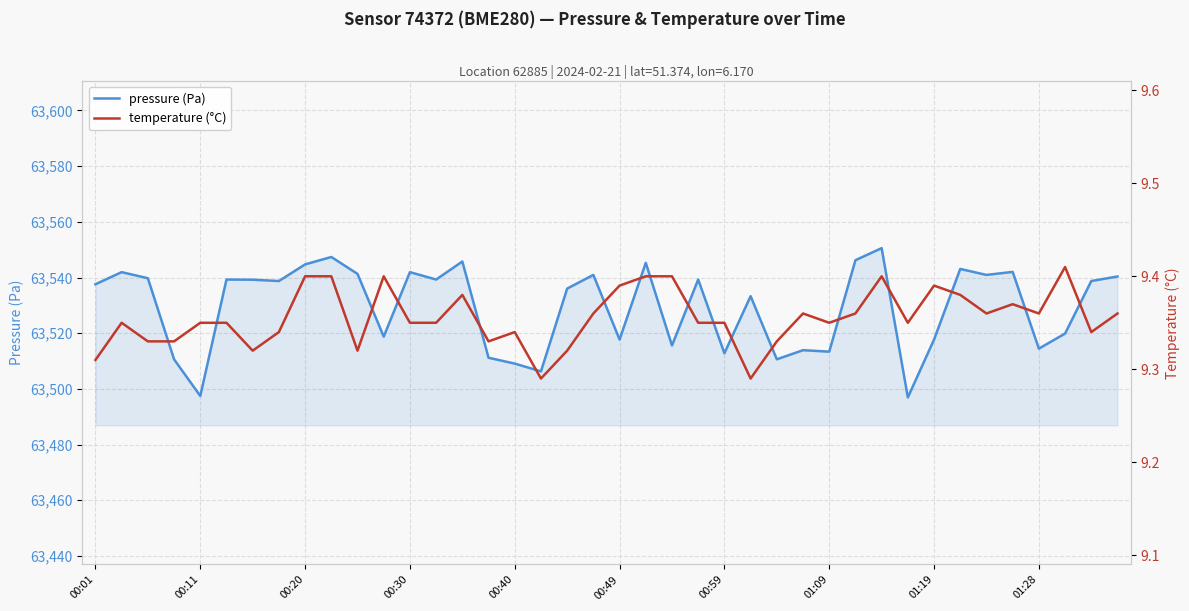

What is the minimum value for pressure (Pa)?

63496.9